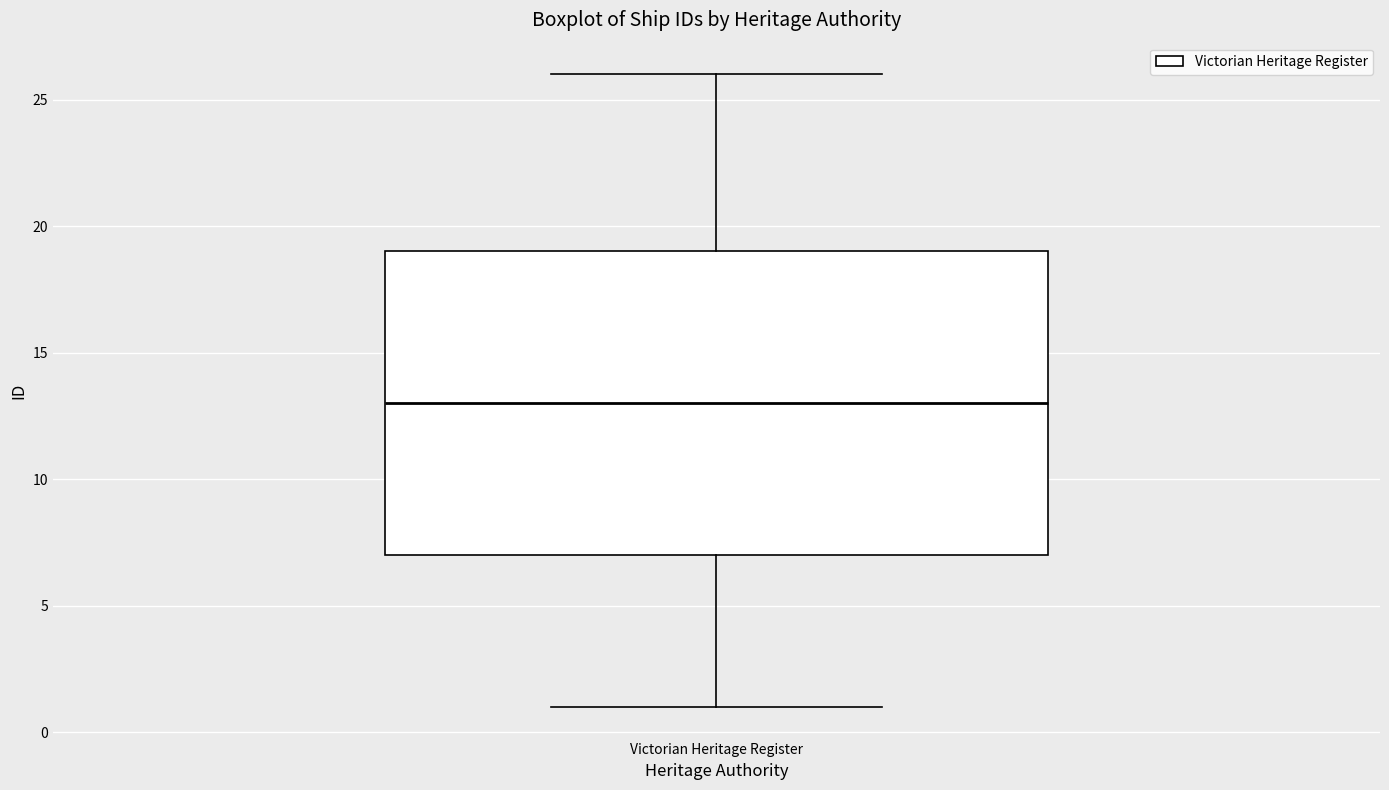

Where does the upper whisker of the box for Victorian Heritage Register end on the y-axis? The values are not printed on the chart, so give them approximately, as read against the axis.

26